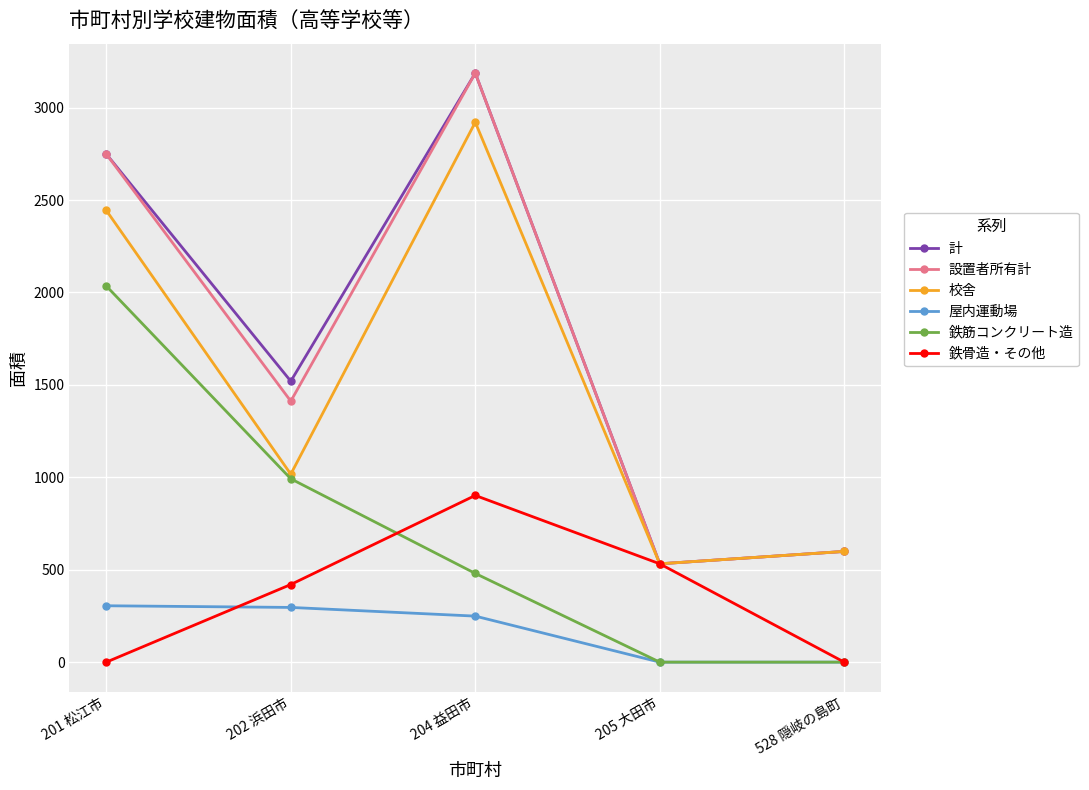

True or false: 鉄骨造・その他 has more than 1 points higher than both neighbors.

False